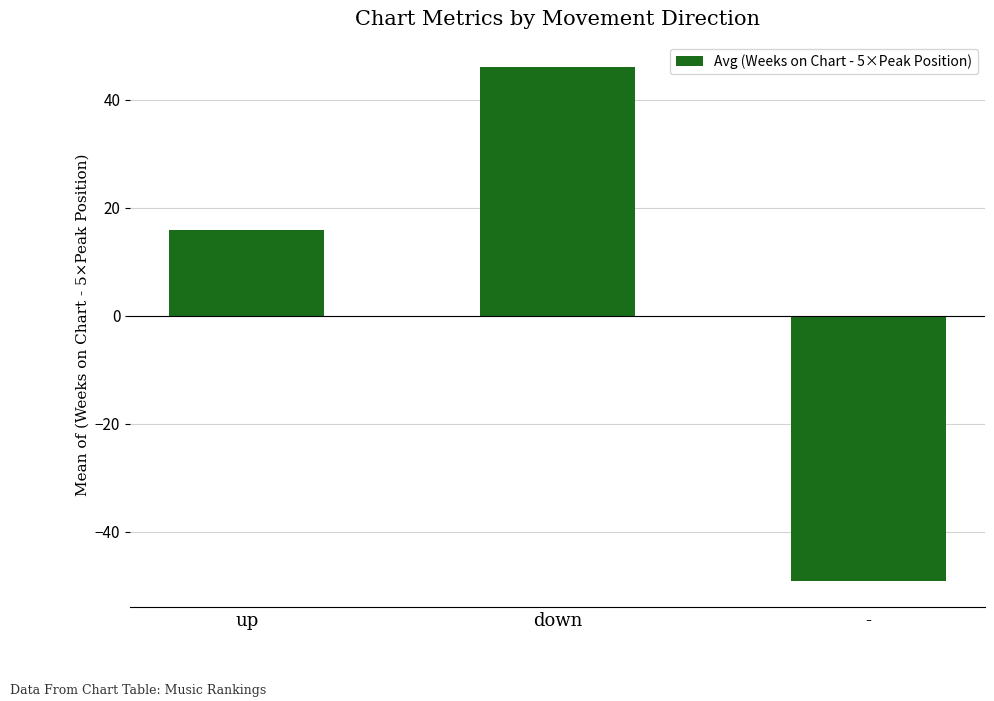

What is the sum of the values at down and -?

-3.1